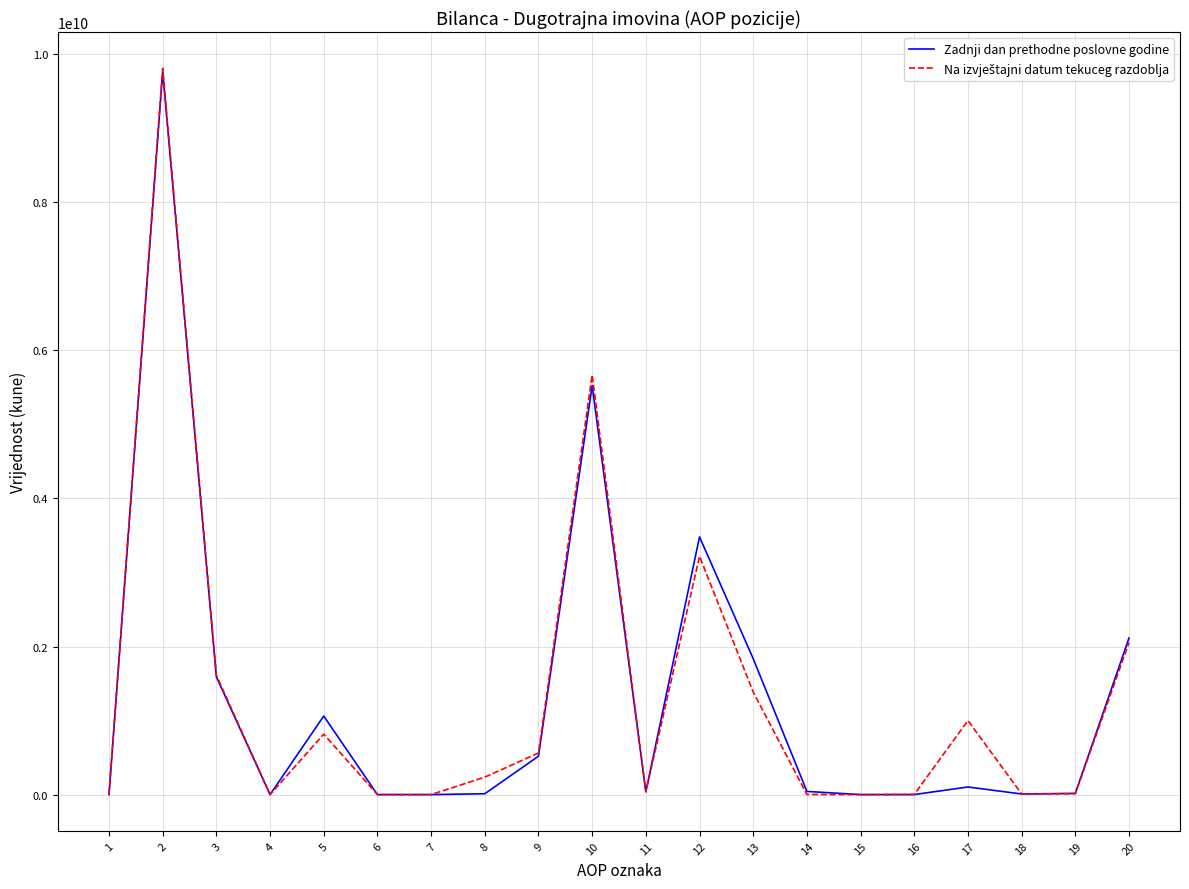

Is it true that Zadnji dan prethodne poslovne godine equals 2157259135 at 10?

False